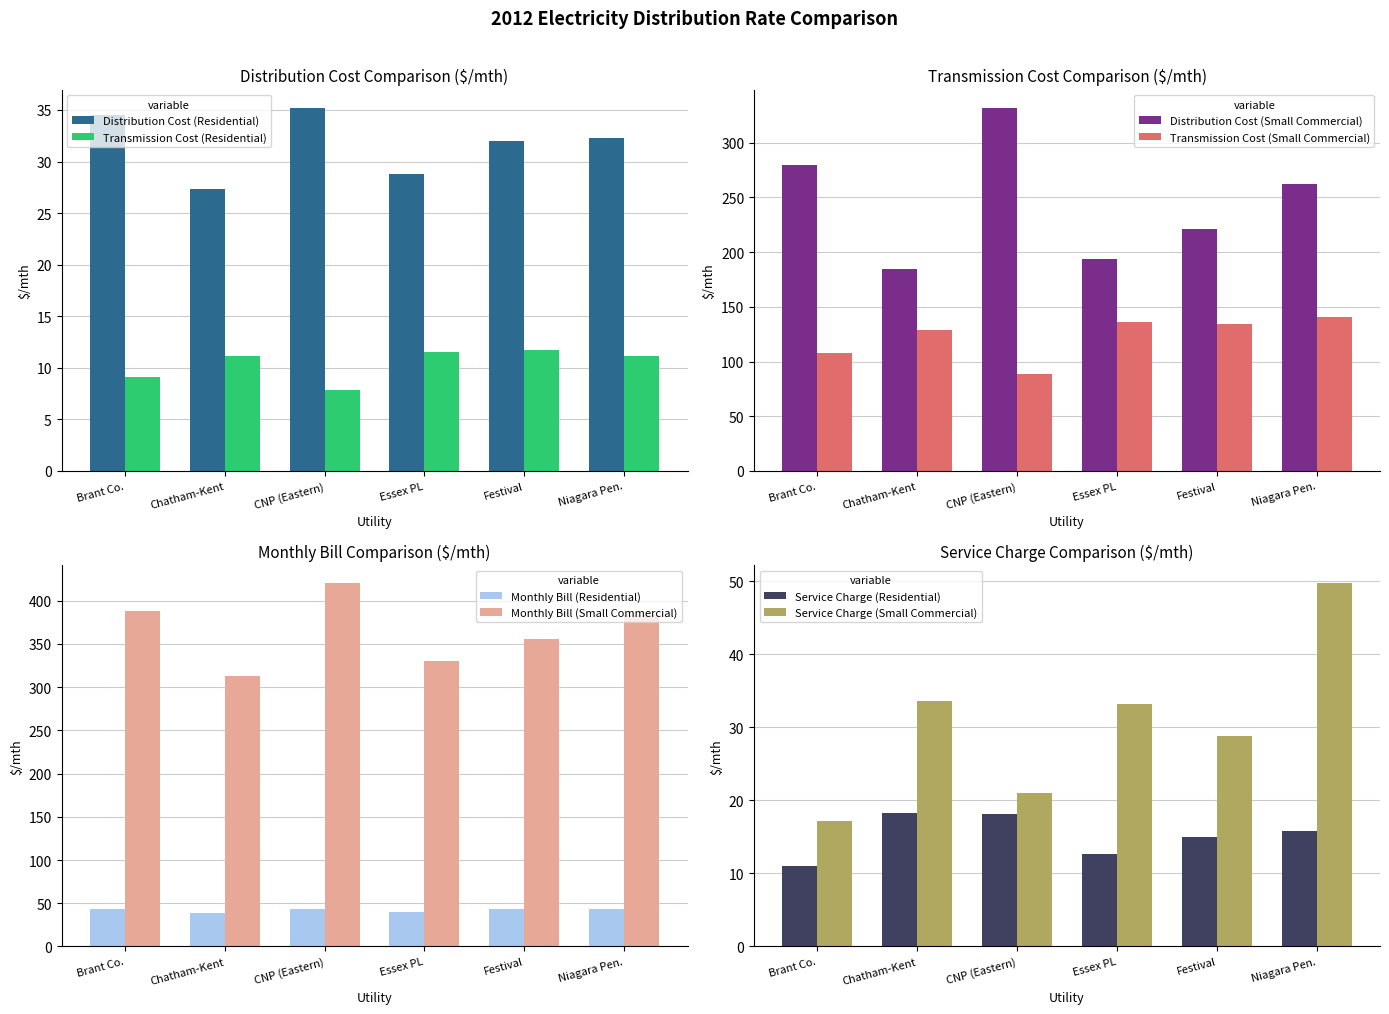

What is the approximate value of Distribution Cost (Residential) at Chatham-Kent?

27.4